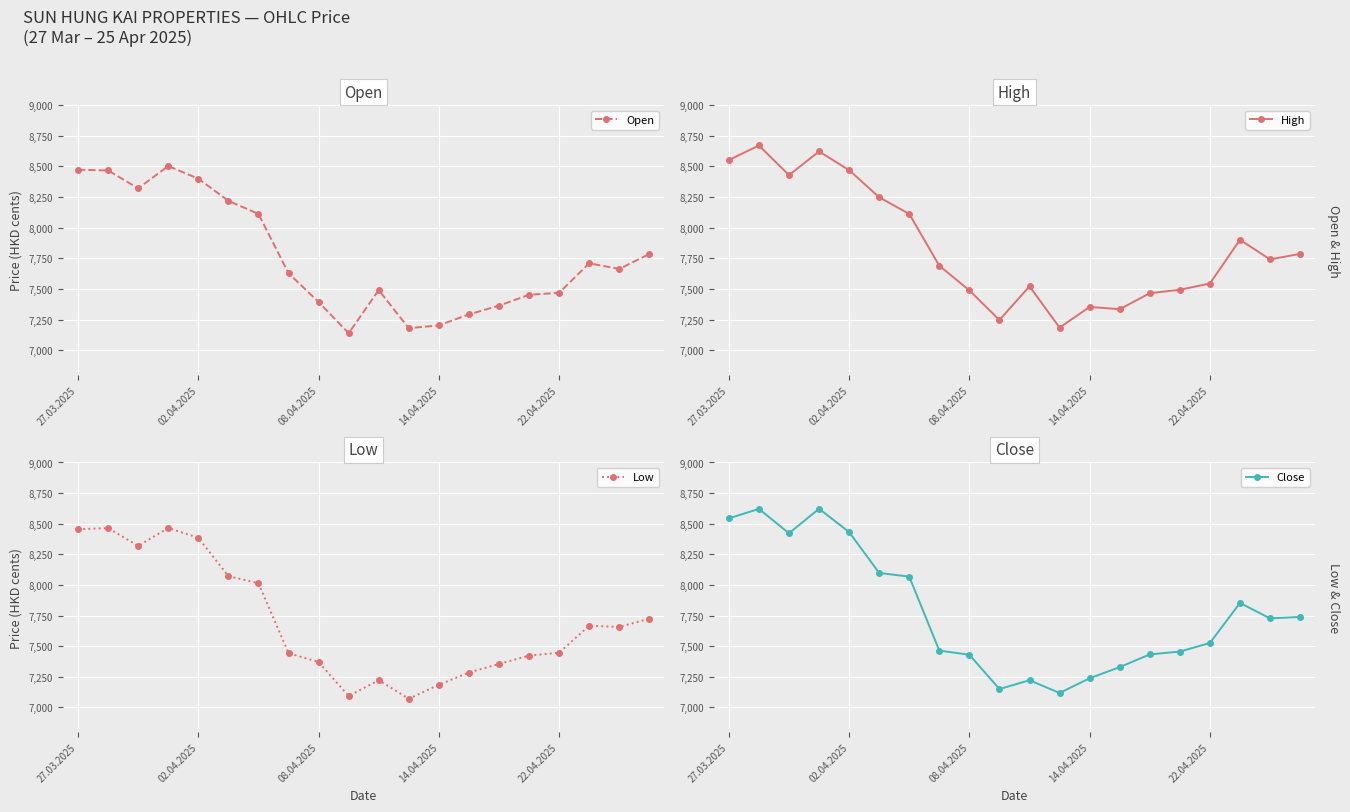

True or false: Close has a value of 5086 at 22.04.2025.

False